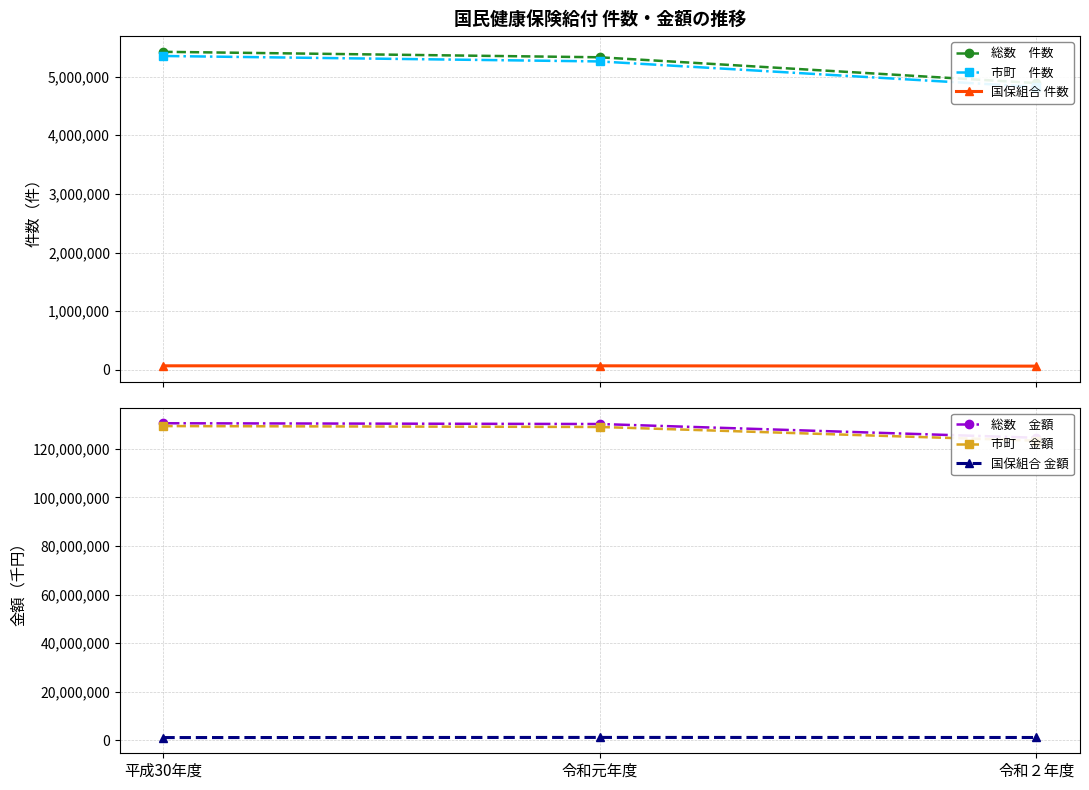

At how many categories does at least one series exceed 58876491?

3